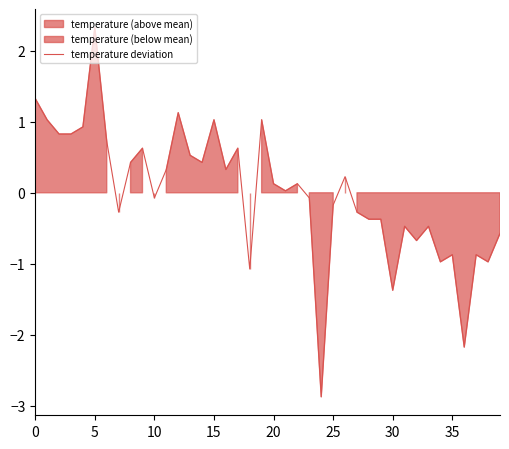

How many negative values are there?

19